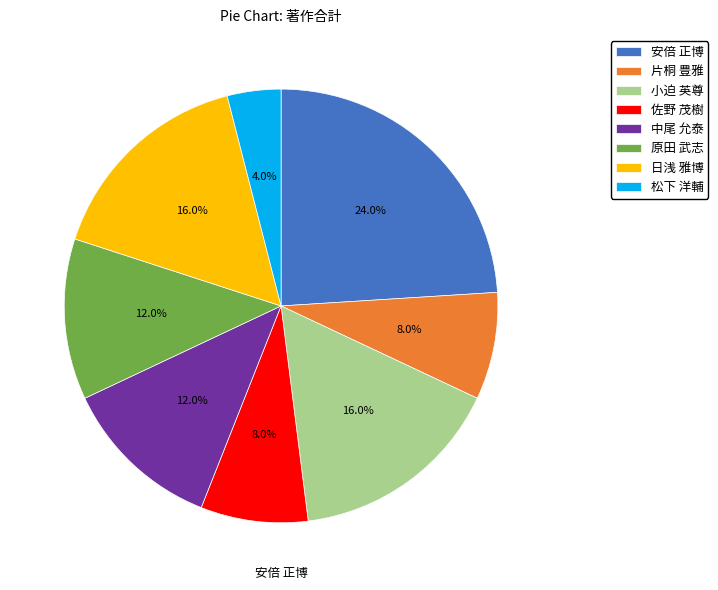

Count the number of slices in the pie.

8